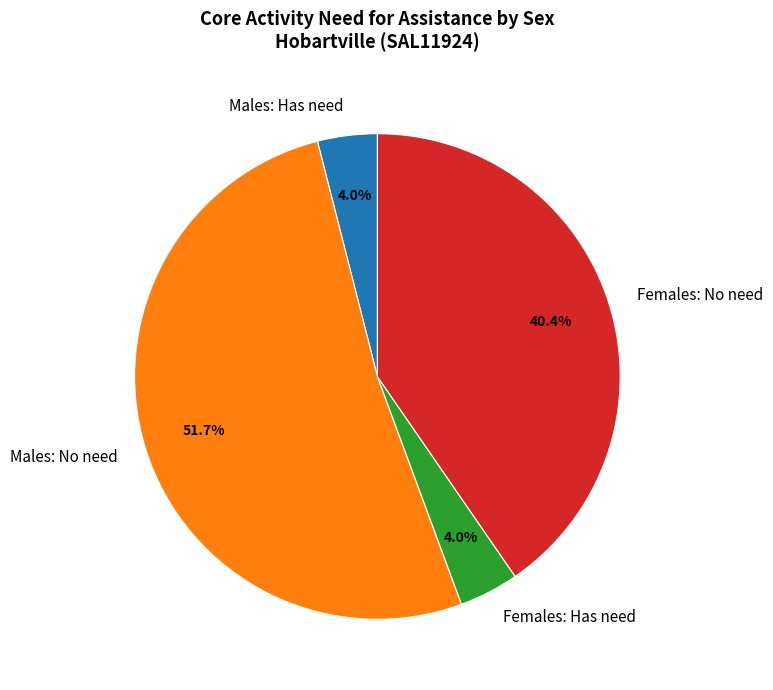

Combined, what portion of the pie is Females: No need and Females: Has need?

44.4%